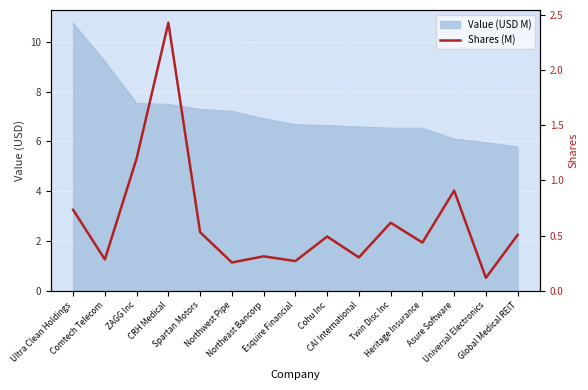

What is the label of the 5th point from the right?

Twin Disc Inc